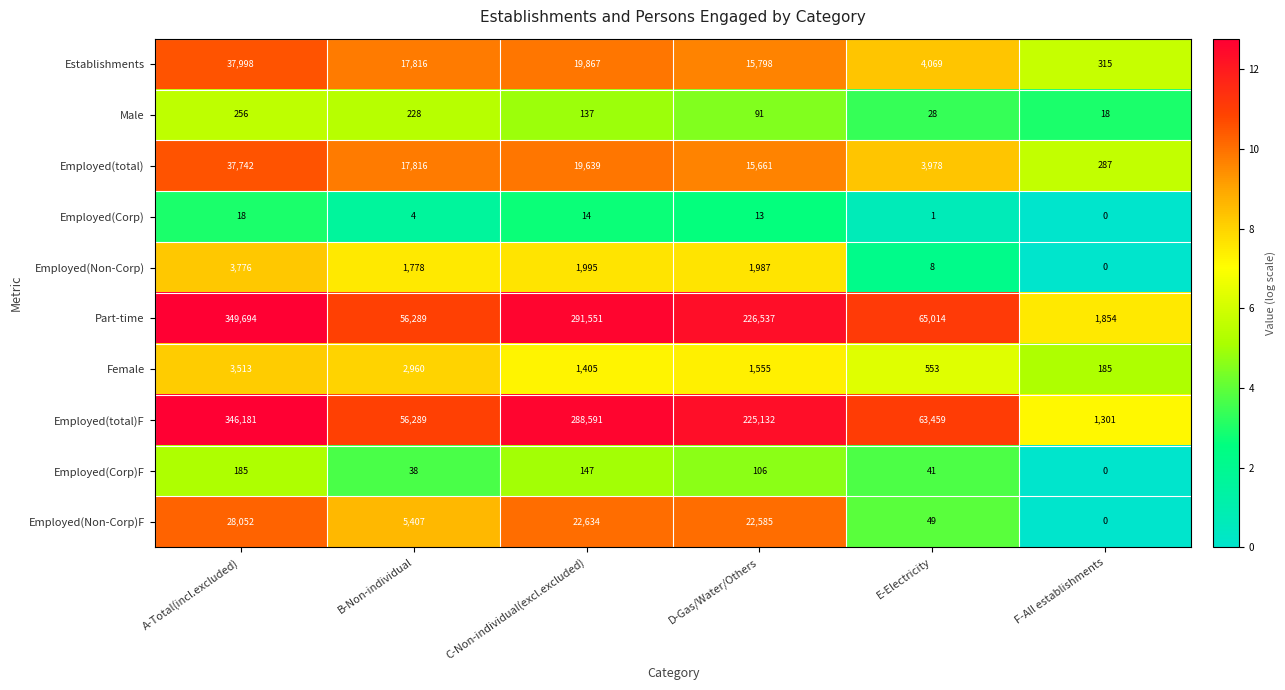

At which category is the sum across all series the highest?

A-Total(incl.excluded)